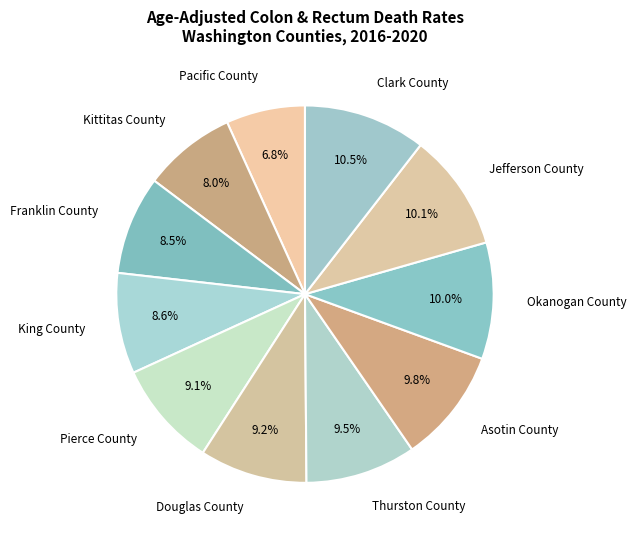

Approximately how many times larger is the value at Pierce County compared to Asotin County?

0.9